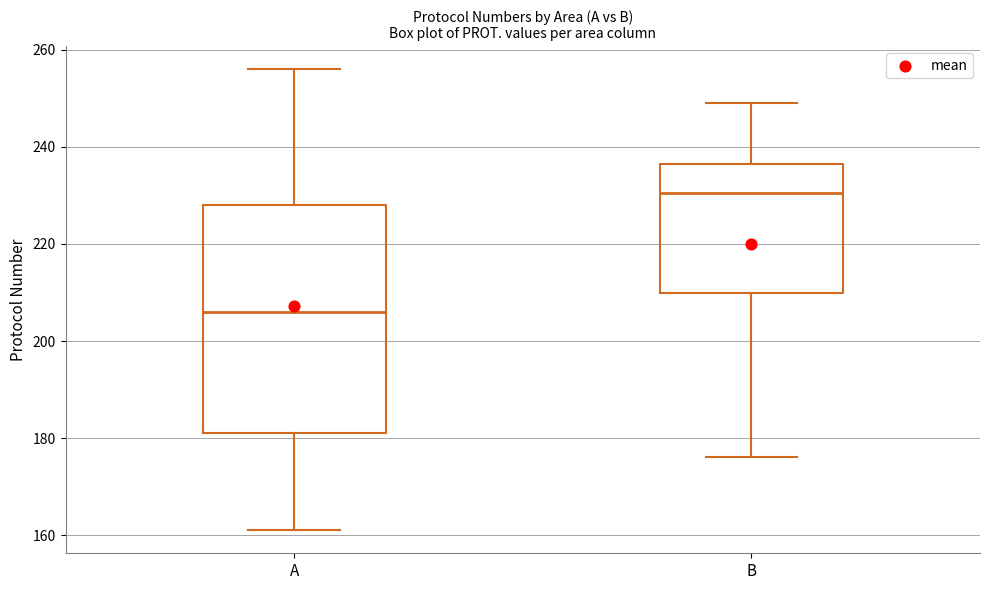

Reading left to right, read every box against the y-axis: the position of its median line, the range the box covers, and the ends of its whiskers. The values are not printed on the chart, so give them approximately, as read against the axis.

A: median 206, box 182 to 228, whiskers 162 to 256
B: median 230, box 210 to 236, whiskers 176 to 250